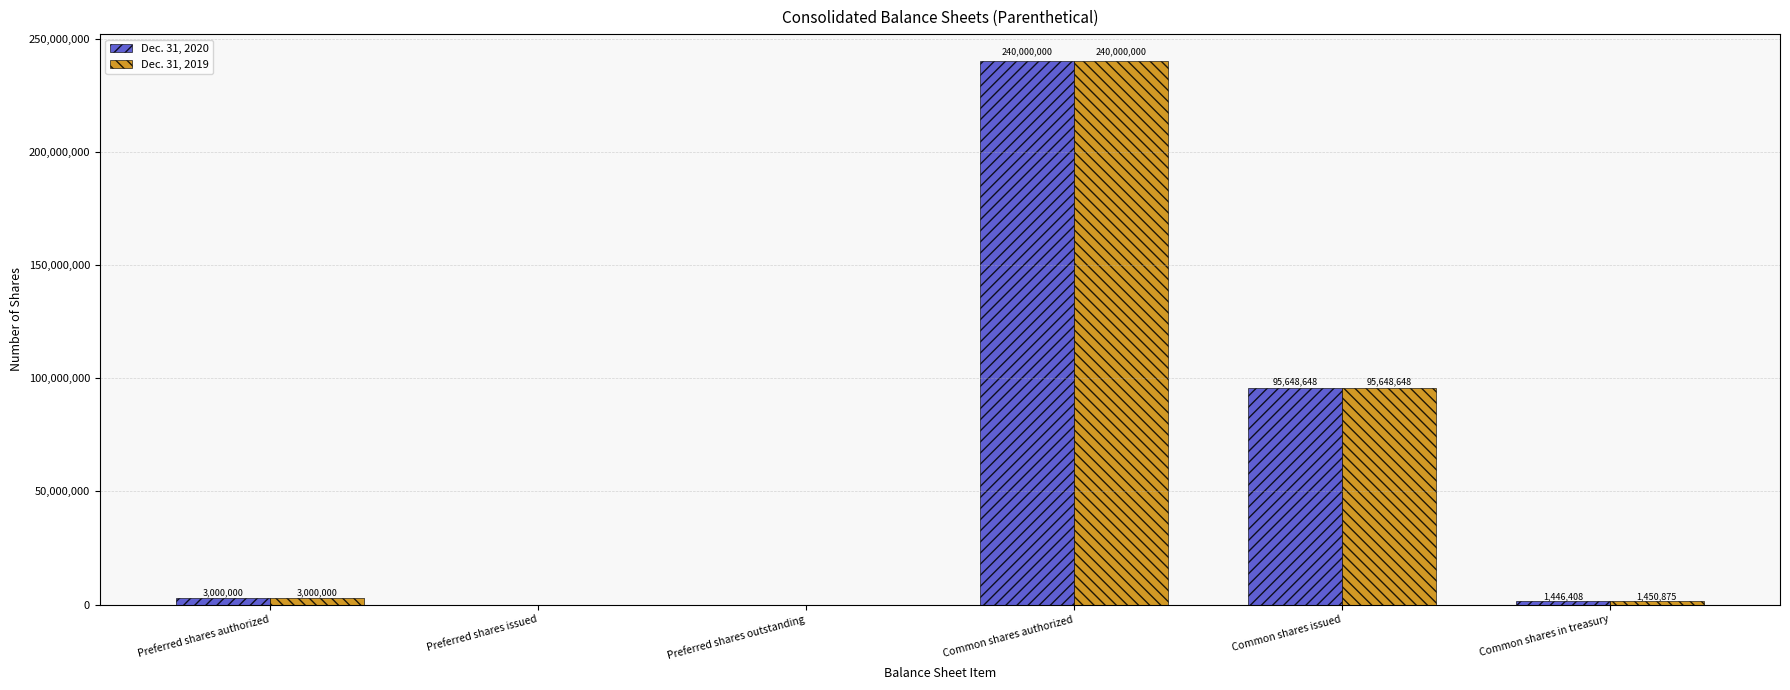

True or false: Dec. 31, 2020 has a value of -139507267 at Preferred shares outstanding.

False